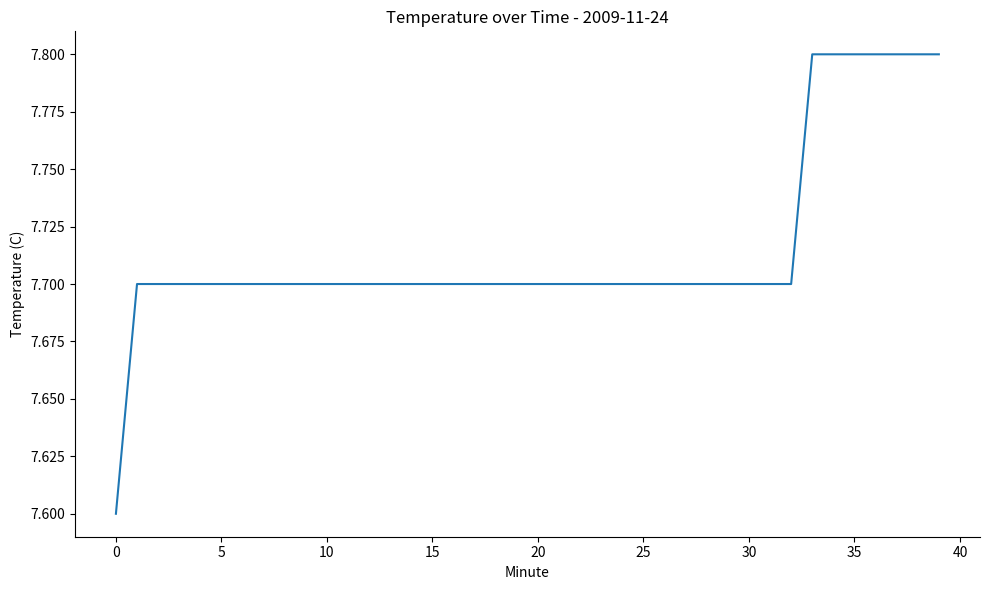

What is the minimum value shown in the chart?

7.6